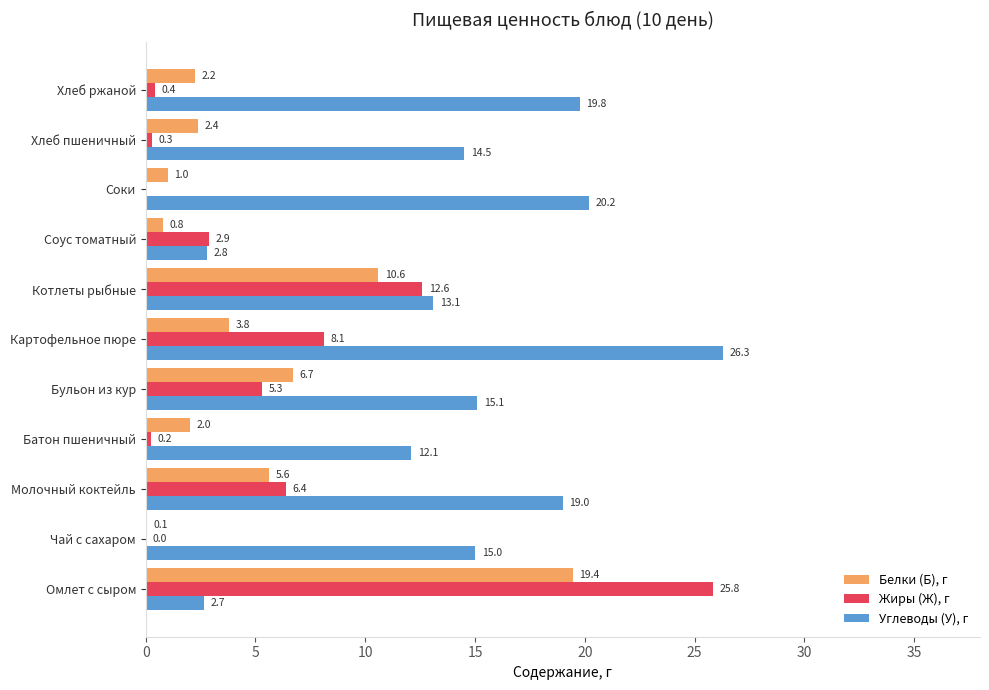

Which series changed the most between Соус томатный and Хлеб ржаной?

Углеводы (У), г